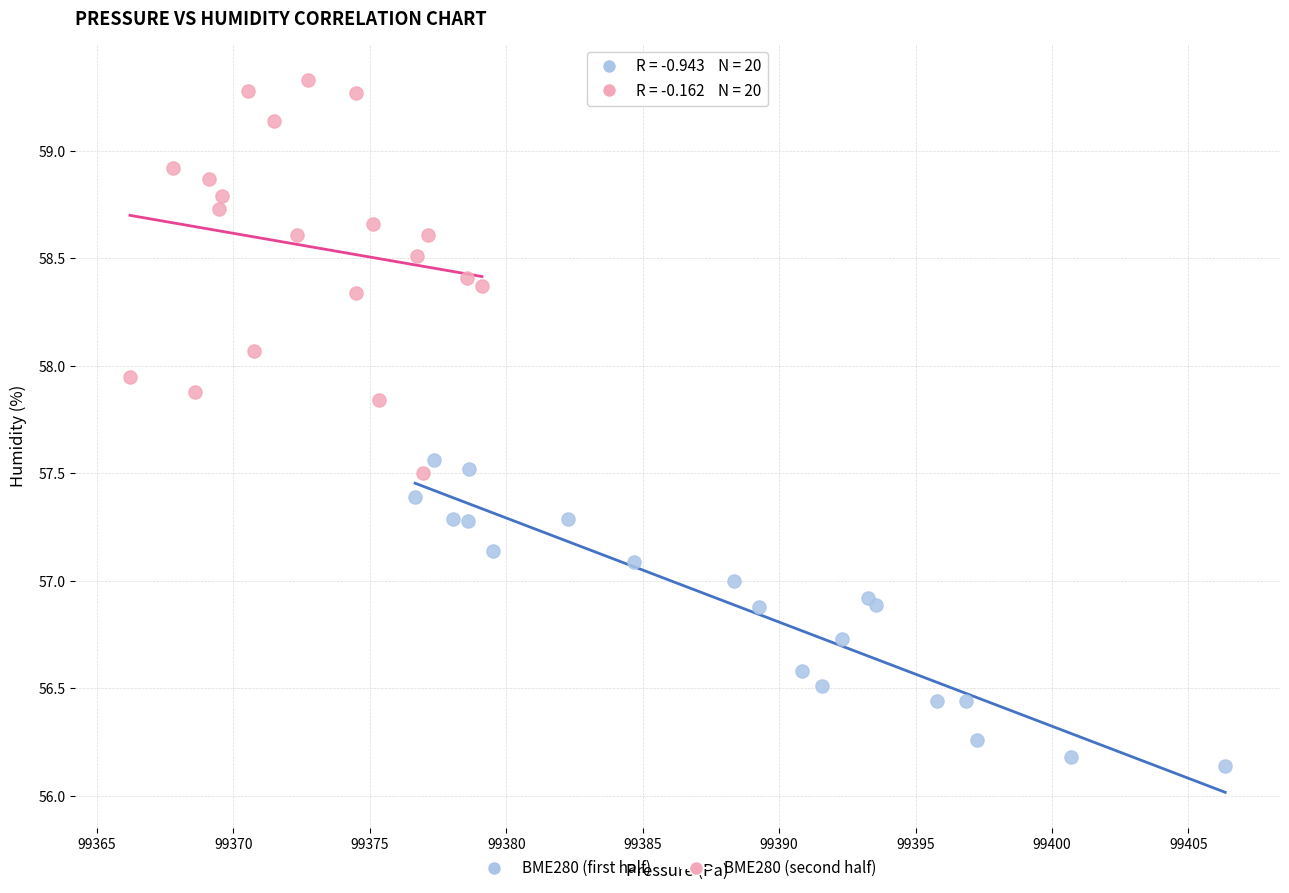

Which series has the largest Y range (max minus min)?

BME280 (second half)